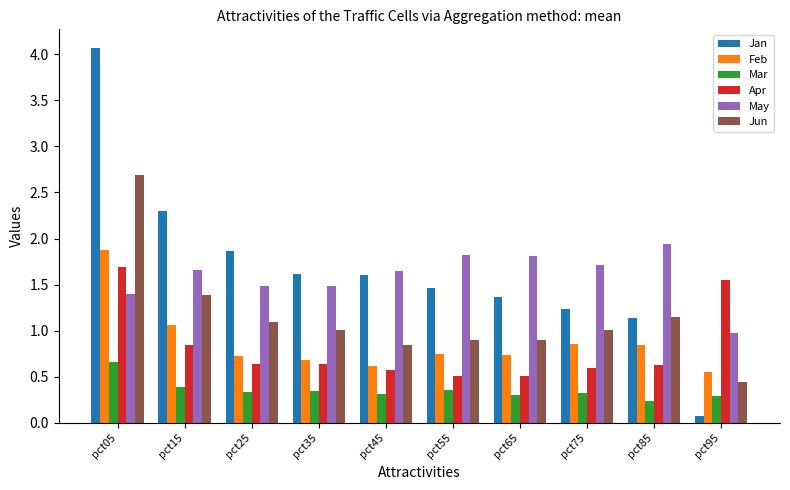

Which label corresponds to the largest value in the chart?

pct05